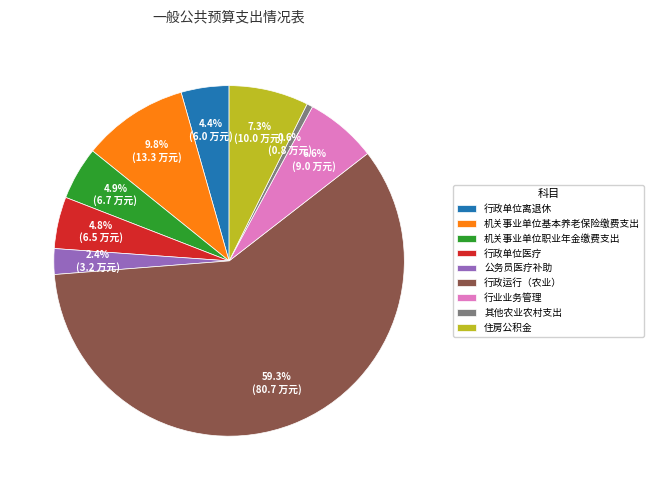

Do 机关事业单位基本养老保险缴费支出 and 机关事业单位职业年金缴费支出 together represent more than half of the pie?

No